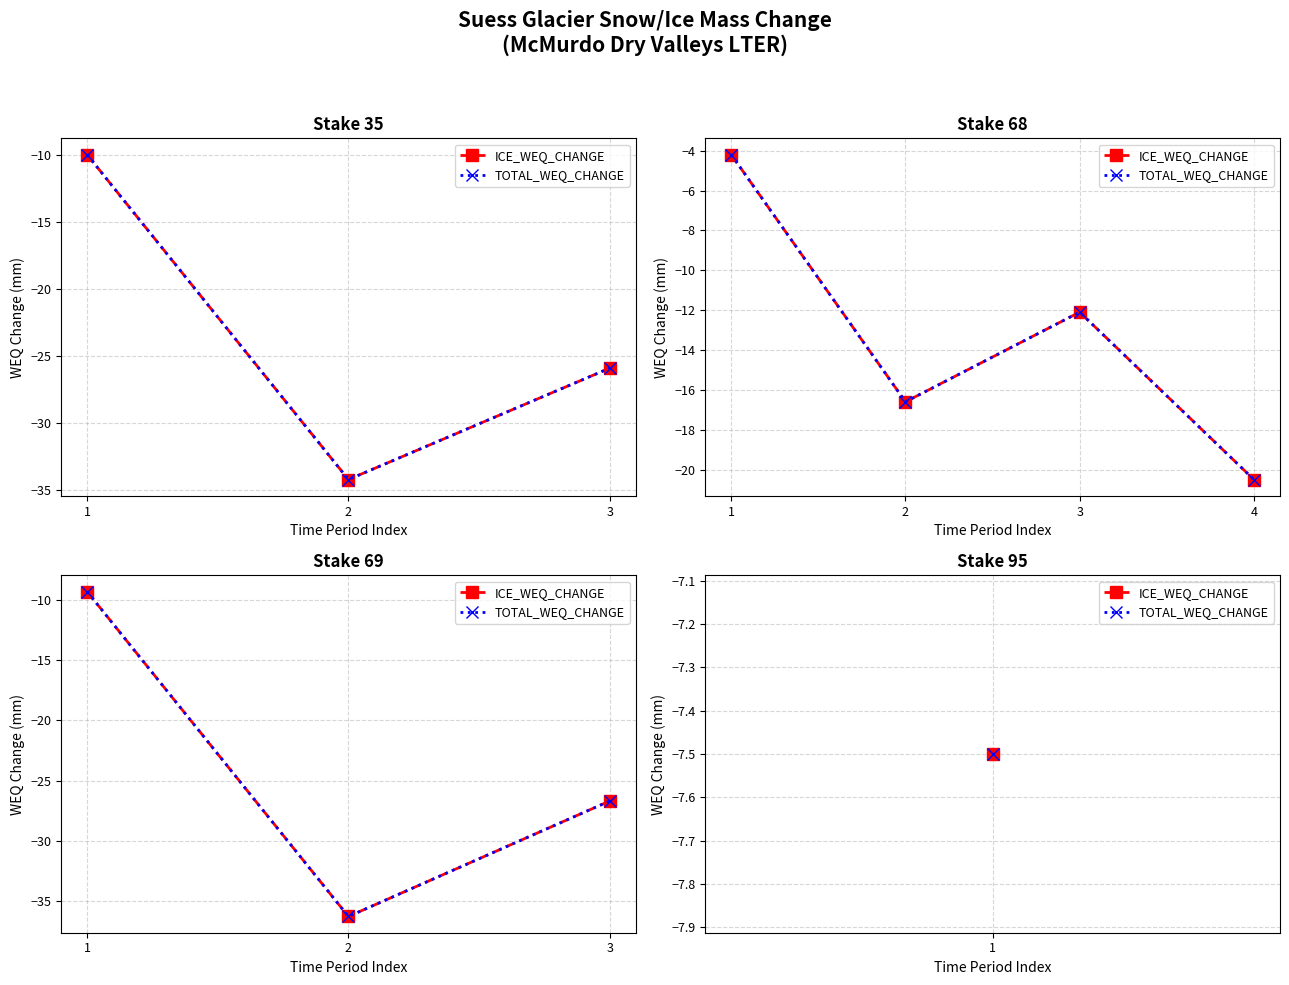

What is the sum of all TOTAL_WEQ_CHANGE values?

-72.3